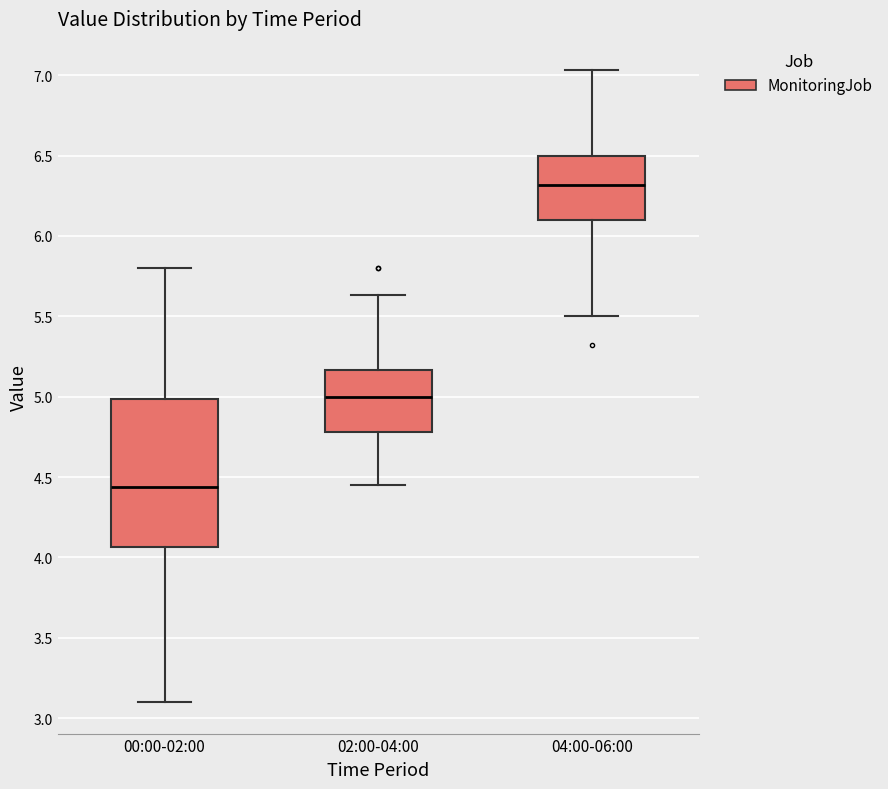

Where does the upper whisker of the box for 04:00-06:00 end on the y-axis? The values are not printed on the chart, so give them approximately, as read against the axis.

7.05